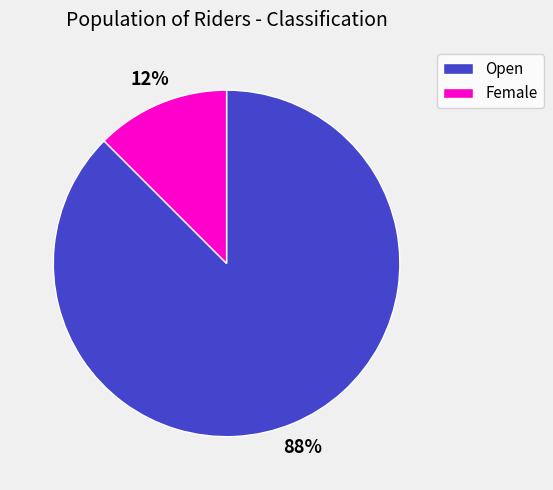

Which category accounts for the majority?

Open